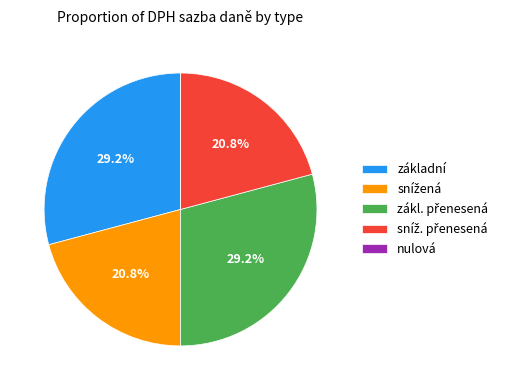

Is there any slice that represents more than half of the pie?

No